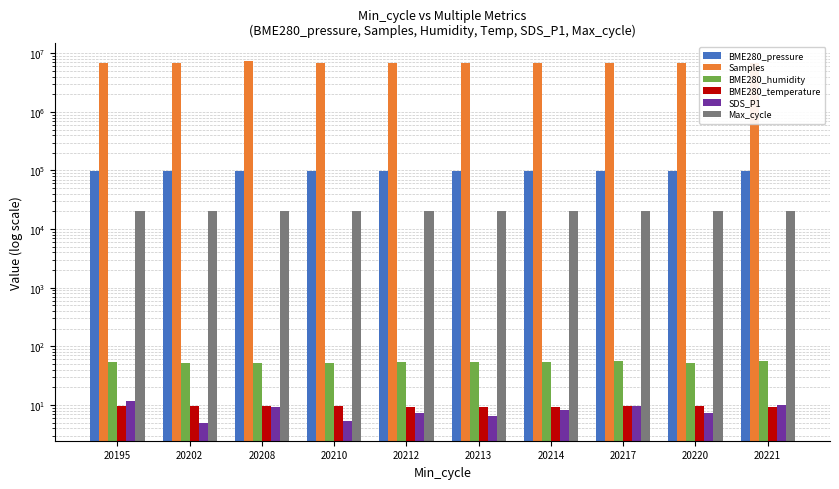

What is the total value across all series at 20212?

6959028.8